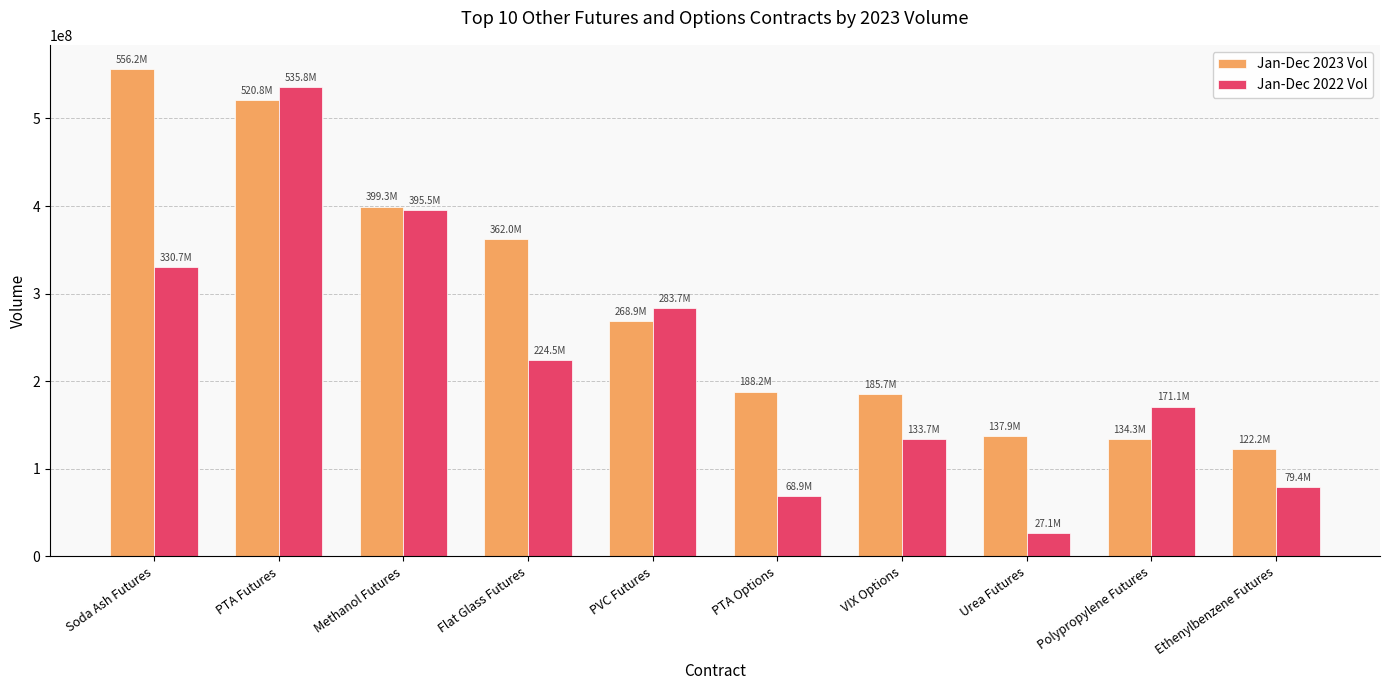

Which series changed the most between Methanol Futures and PTA Options?

Jan-Dec 2022 Vol